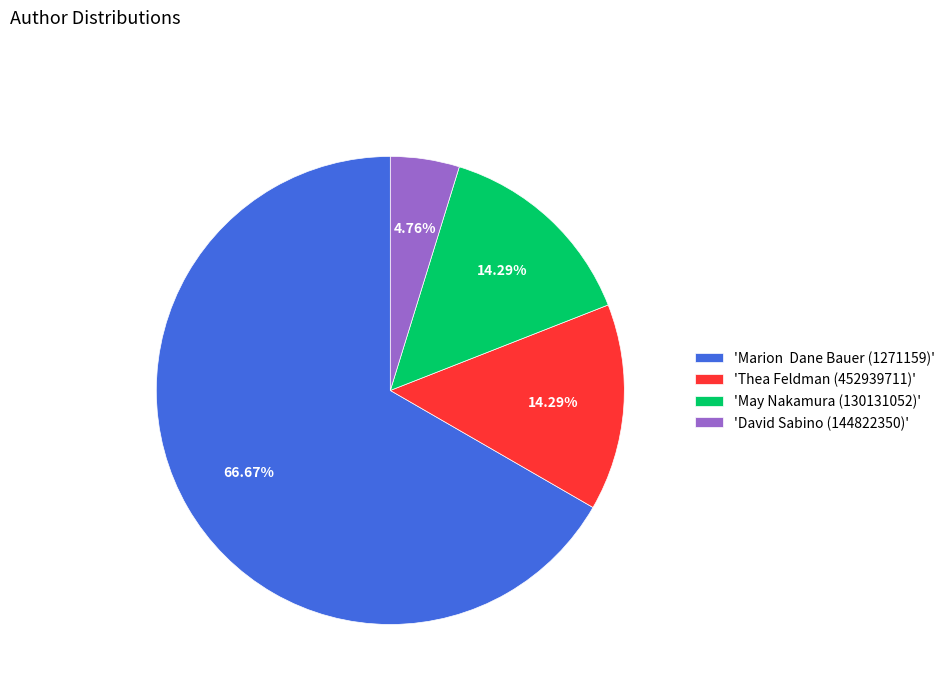

Is there any slice that represents more than half of the pie?

Yes